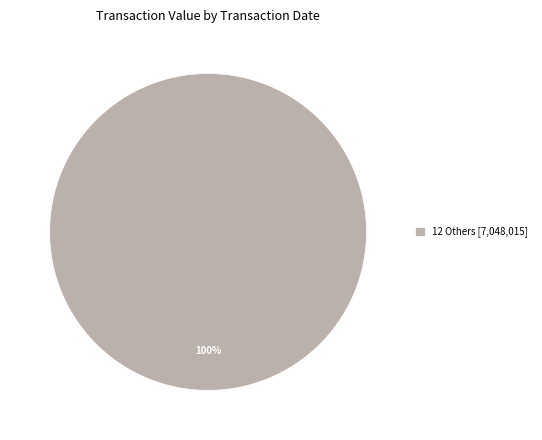

The 12 Others [7,048,015] slice represents 100% of the pie. True or false?

True